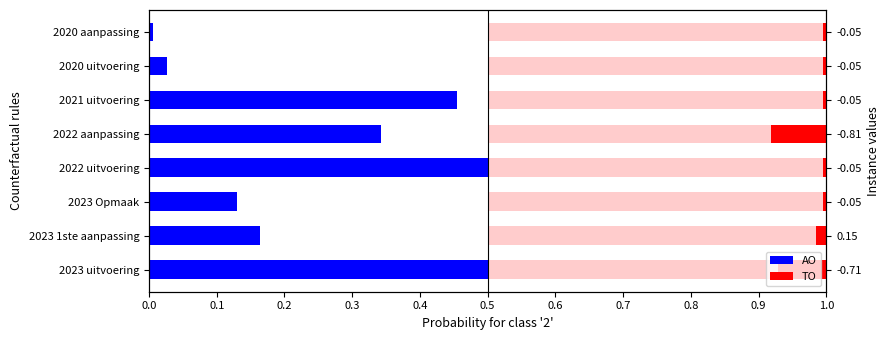

Which has a higher value, 2022 uitvoering or 2020 aanpassing?

2022 uitvoering